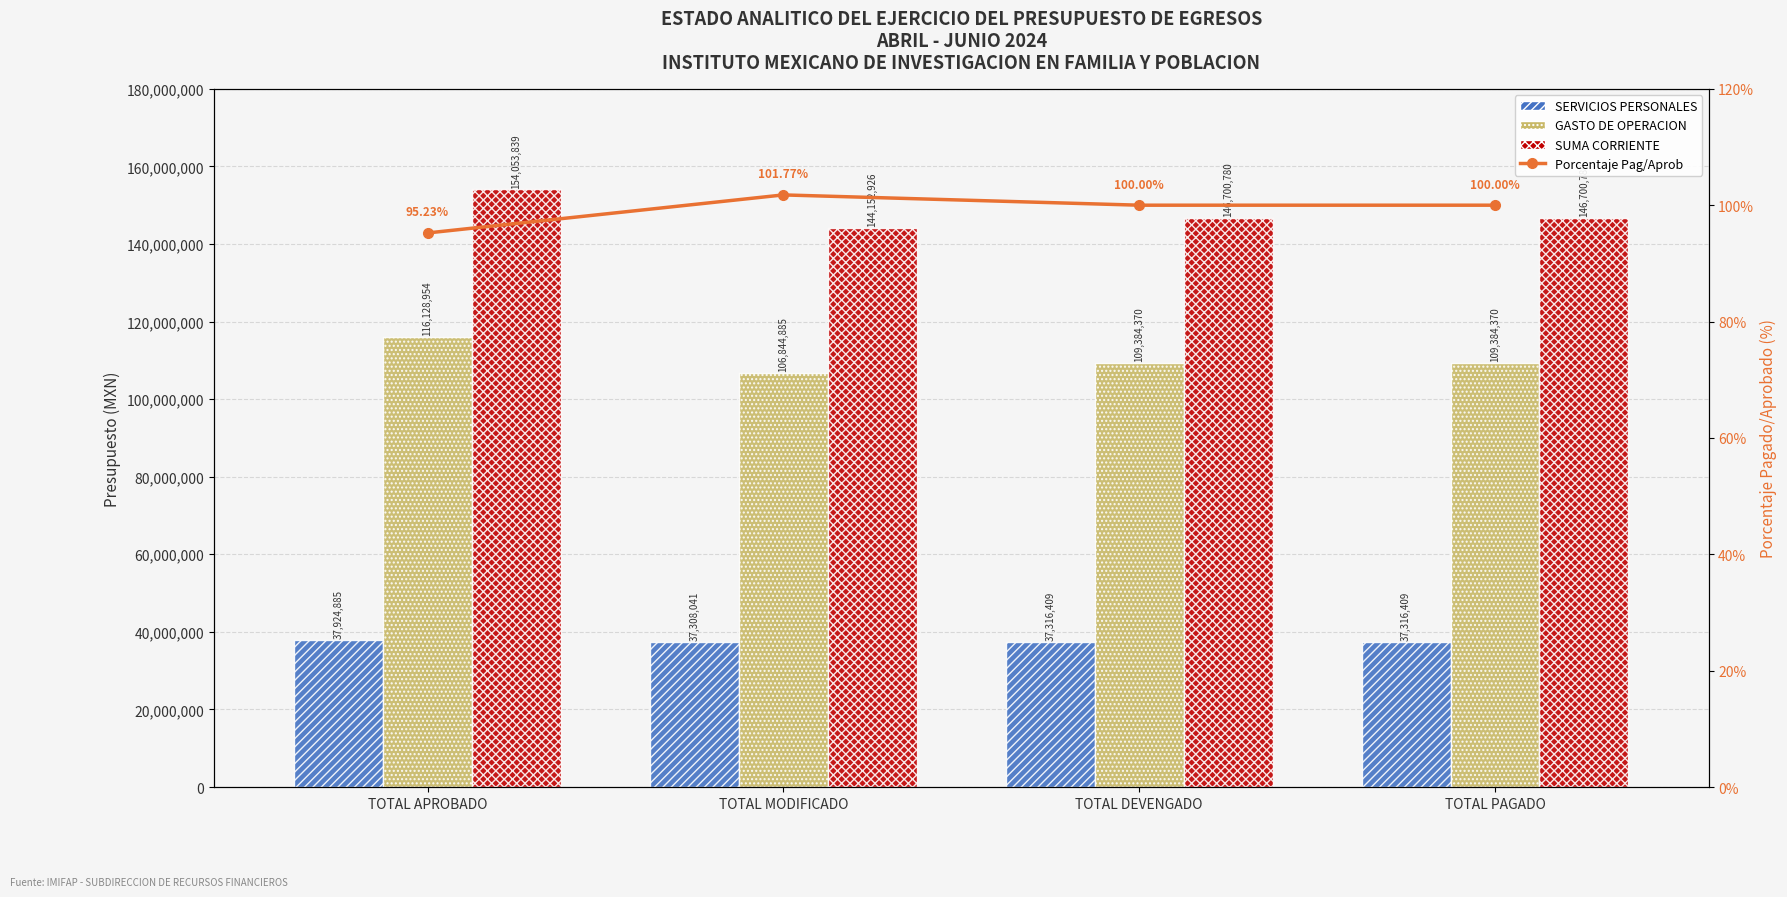

What is the label of the 3rd bar from the left?

TOTAL DEVENGADO